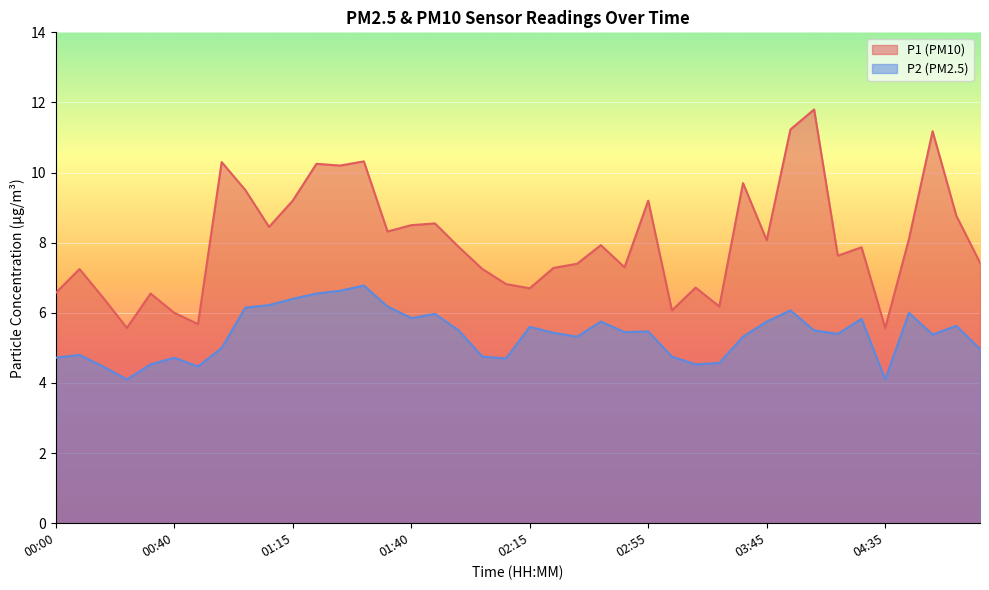

Reading right to left, list all the values displayed in this chart.

P1: 05:00=7.4	04:55=8.8	04:50=11.2	04:45=8.1	04:35=5.6	04:25=7.9	04:15=7.6	04:05=11.8	03:55=11.2	03:45=8.1	03:35=9.7	03:25=6.2	03:15=6.7	03:05=6.1	02:55=9.2	02:45=7.3	02:35=7.9	02:25=7.4	02:20=7.3	02:15=6.7	02:05=6.8	02:00=7.2	01:50=7.9	01:45=8.6	01:40=8.5	01:35=8.3	01:30=10.3	01:25=10.2	01:20=10.2	01:15=9.2	01:10=8.4	01:05=9.5	01:00=10.3	00:50=5.7	00:40=6.0	00:30=6.5	00:20=5.6	00:15=6.4	00:05=7.2	00:00=6.6
P2: 05:00=5.0	04:55=5.6	04:50=5.4	04:45=6.0	04:35=4.1	04:25=5.8	04:15=5.4	04:05=5.5	03:55=6.1	03:45=5.8	03:35=5.3	03:25=4.6	03:15=4.5	03:05=4.8	02:55=5.5	02:45=5.5	02:35=5.8	02:25=5.3	02:20=5.4	02:15=5.6	02:05=4.7	02:00=4.8	01:50=5.5	01:45=6.0	01:40=5.8	01:35=6.2	01:30=6.8	01:25=6.6	01:20=6.5	01:15=6.4	01:10=6.2	01:05=6.2	01:00=5.0	00:50=4.5	00:40=4.7	00:30=4.5	00:20=4.1	00:15=4.5	00:05=4.8	00:00=4.7